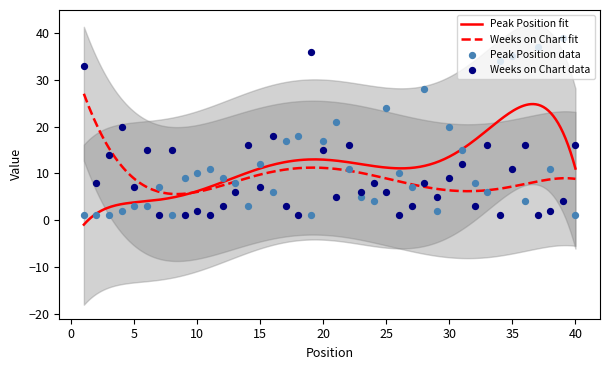

At which category is the sum across all series the highest?

35